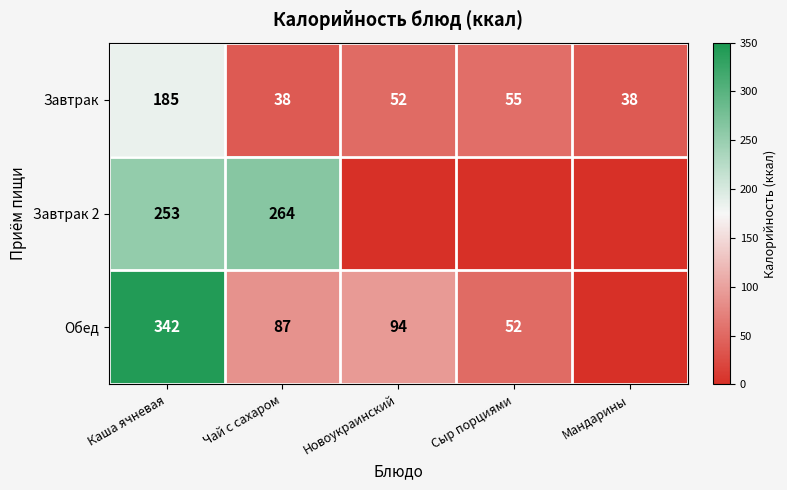

What is the spread (max minus min) of values at Новоукраинский?

94.0